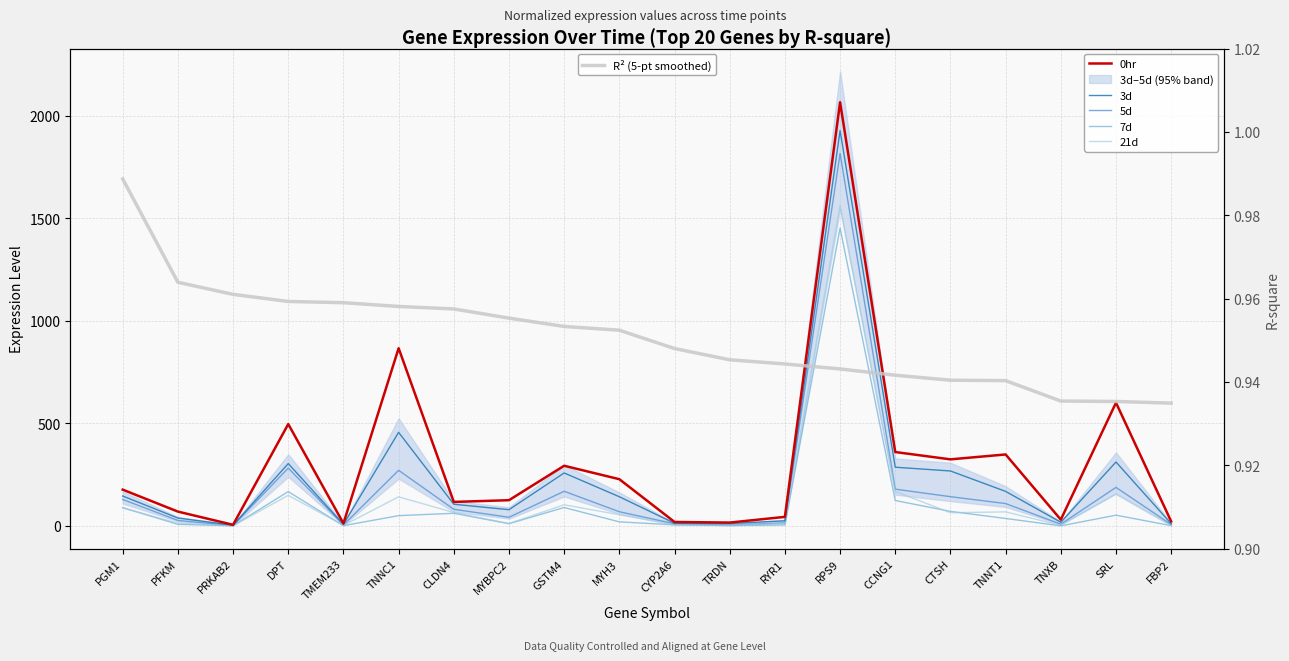

The value of 0hr at TNNC1 is 404.6. True or false?

False